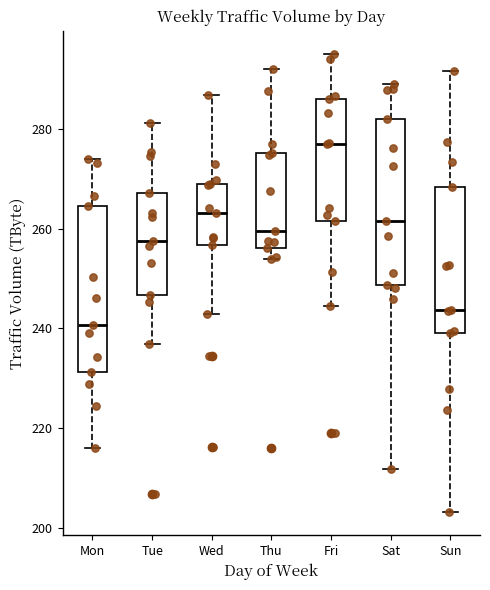

Reading left to right, transcribe this box plot: for each box, give where its median line is, the range the box spans, and where its two whiskers end, as read against the y-axis. The values are not printed on the chart, so give them approximately, as read against the axis.

Mon: median 240, box 232 to 264, whiskers 216 to 274
Tue: median 258, box 246 to 268, whiskers 236 to 282
Wed: median 264, box 256 to 270, whiskers 242 to 286
Thu: median 260, box 256 to 276, whiskers 254 to 292
Fri: median 276, box 262 to 286, whiskers 244 to 296
Sat: median 262, box 248 to 282, whiskers 212 to 288
Sun: median 244, box 240 to 268, whiskers 204 to 292